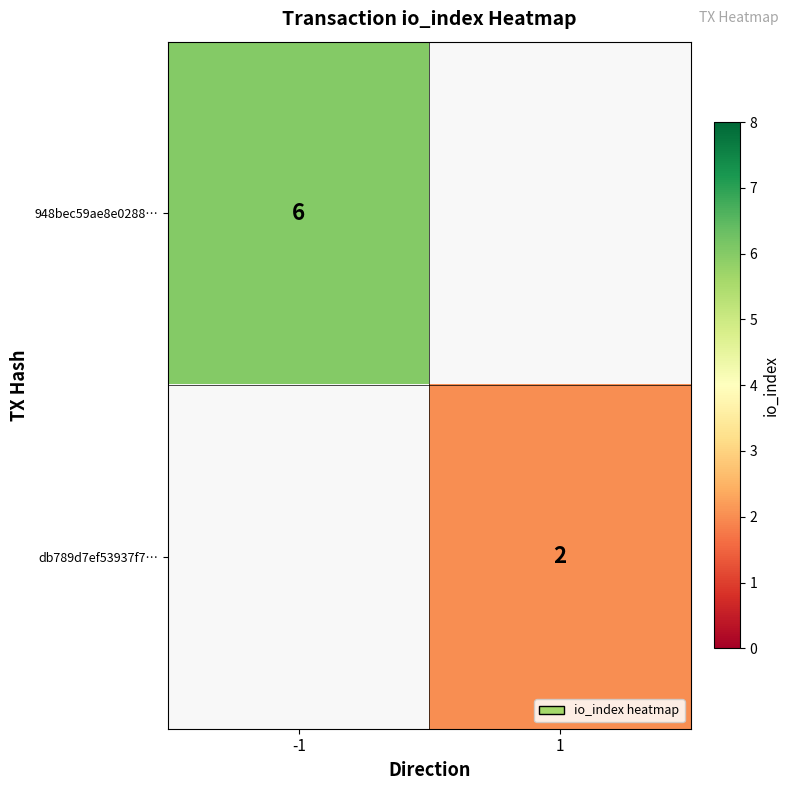

Which label corresponds to the largest value in the chart?

-1